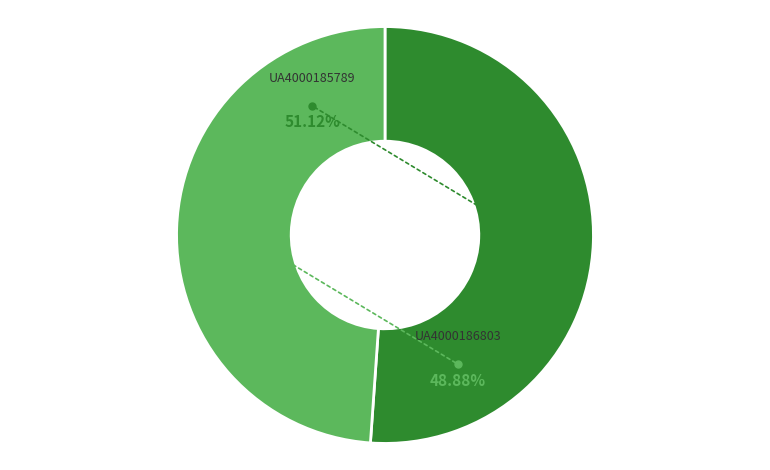

To the nearest percent, what is the average slice percentage?

50%